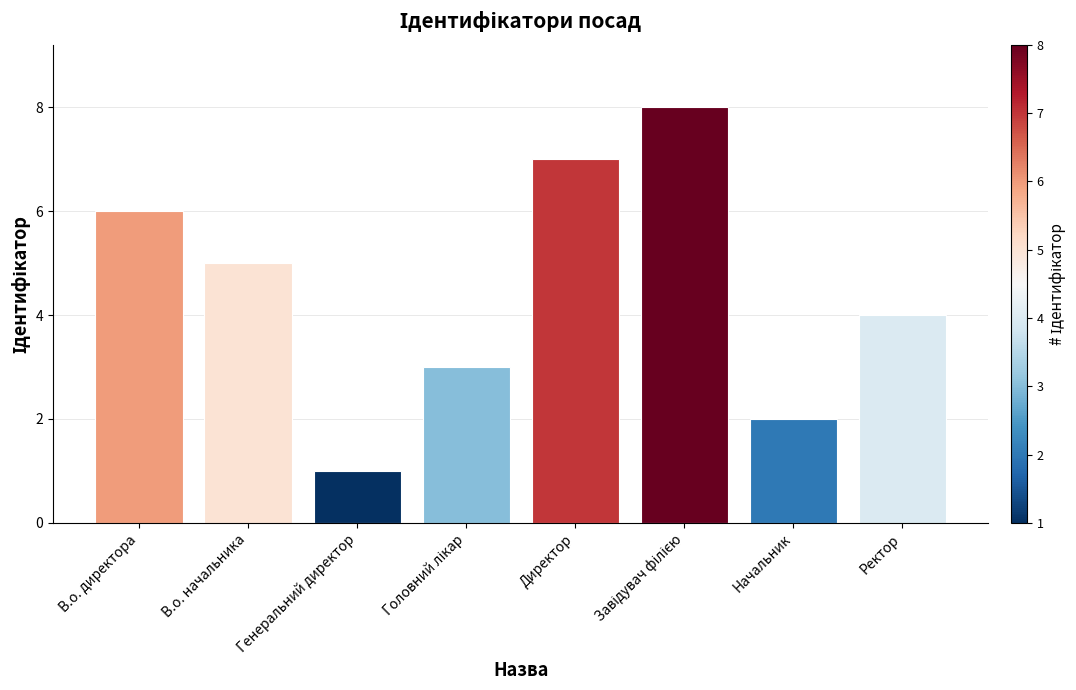

What is the maximum value shown in the chart?

8